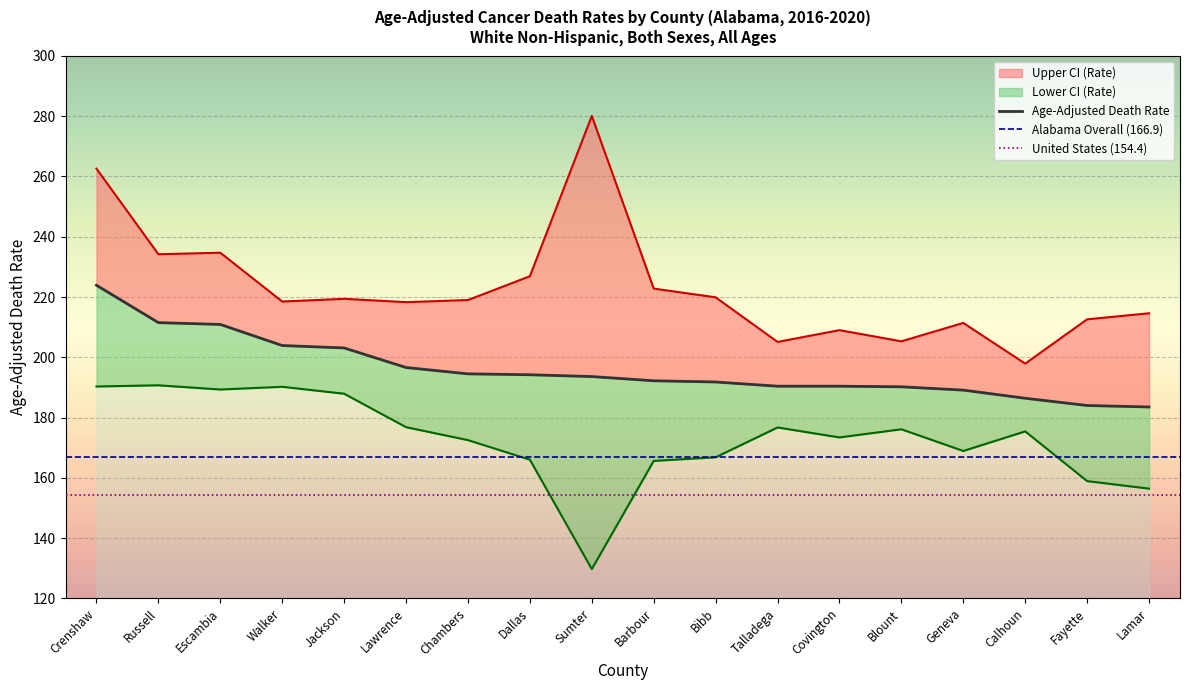

What is the total value across all series at Sumter?

603.4